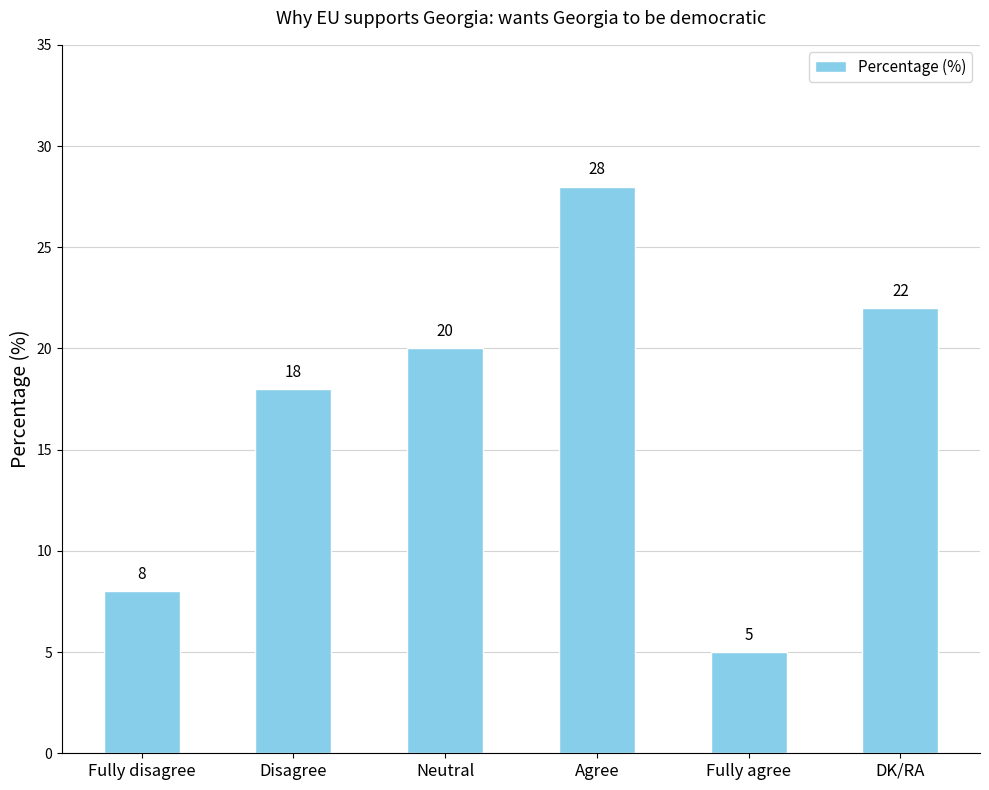

Rank the categories by value from highest to lowest.

Agree, DK/RA, Neutral, Disagree, Fully disagree, Fully agree